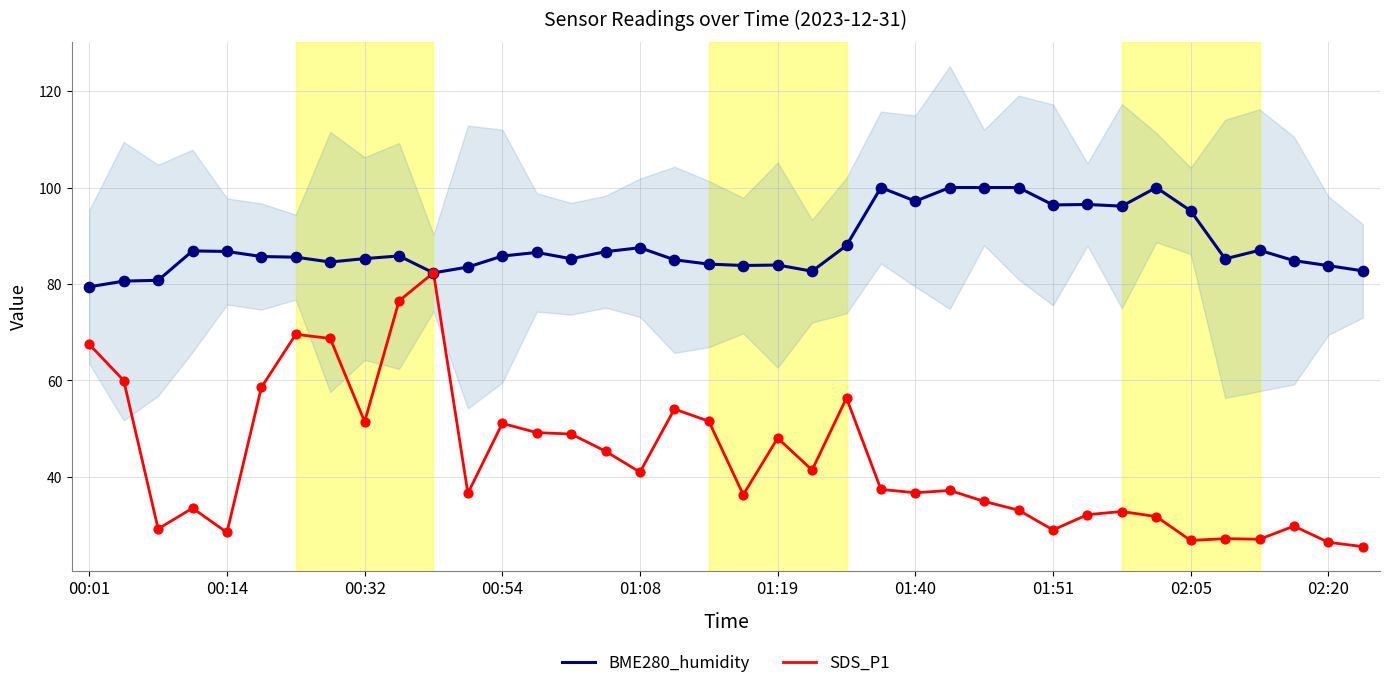

Which series reaches the minimum Y coordinate?

SDS_P1